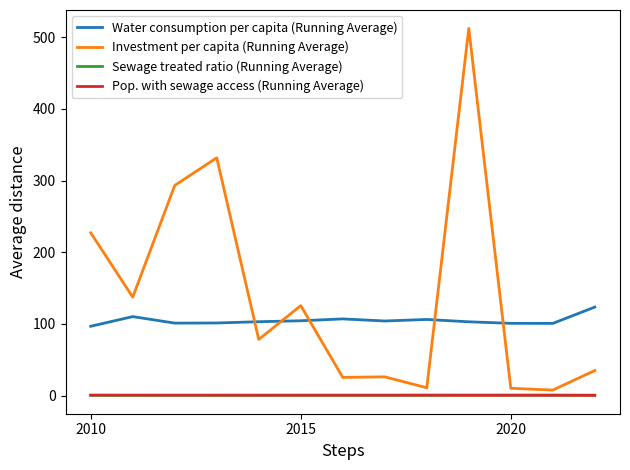

How many distinct data groups are displayed?

4